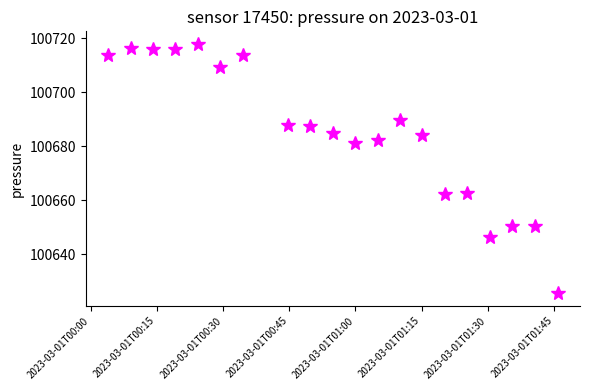

What is the smallest value displayed?

100625.5